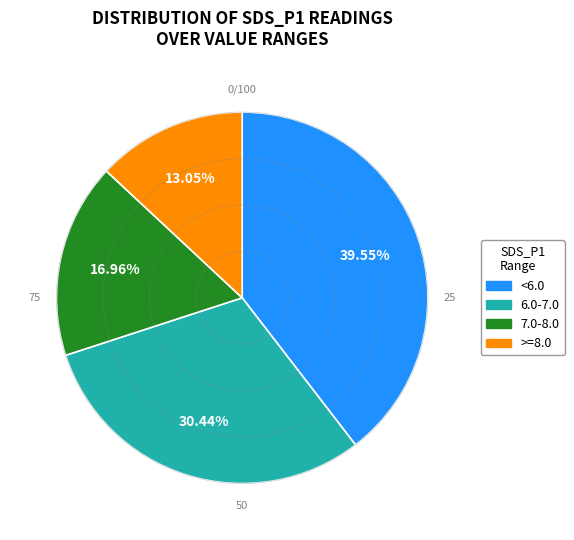

To the nearest percent, what is the difference between the largest and smallest slice percentages?

27%